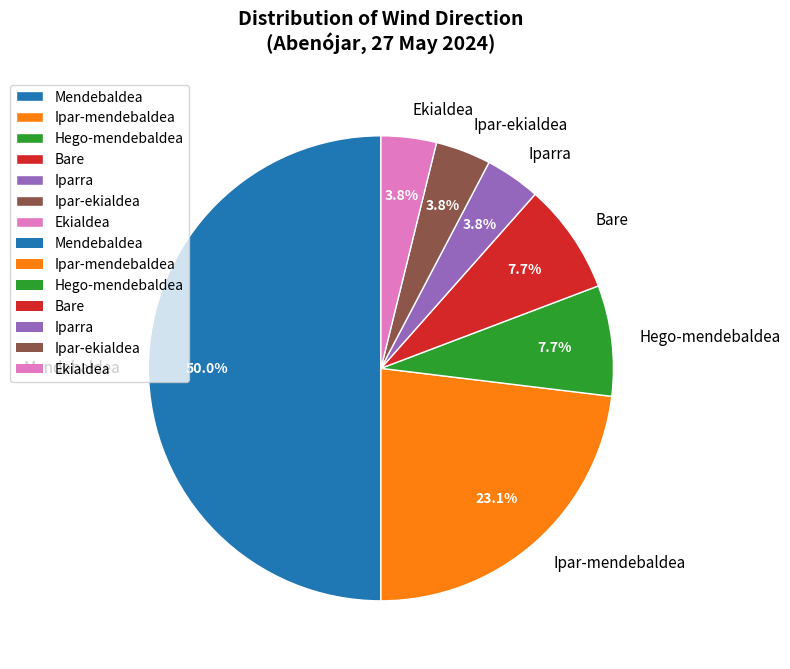

Between Hego-mendebaldea and Ipar-mendebaldea, which is larger?

Ipar-mendebaldea